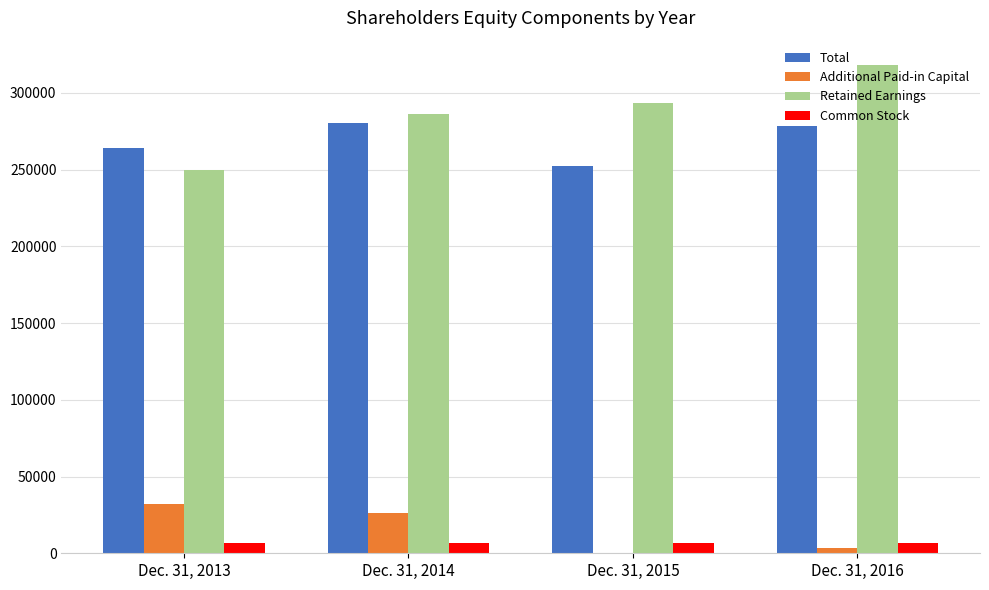

What are all the series names shown in the legend?

Total, Additional Paid-in Capital, Retained Earnings, Common Stock